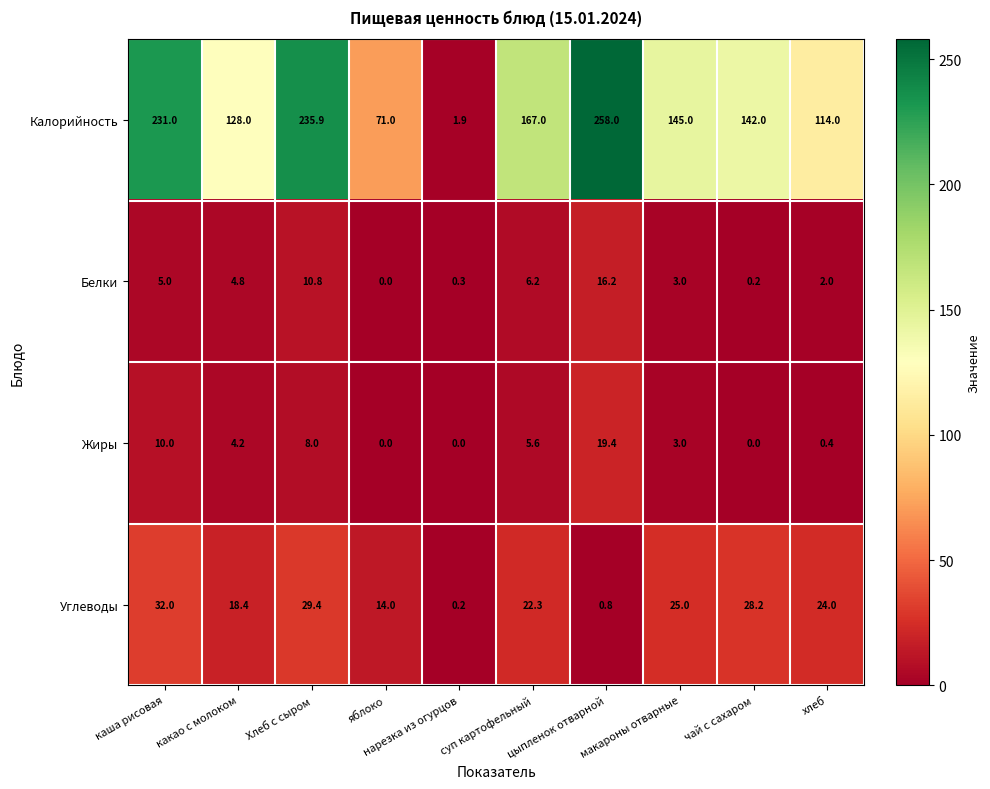

What is the difference between the maximum and second lowest values in the Углеводы series?

31.2